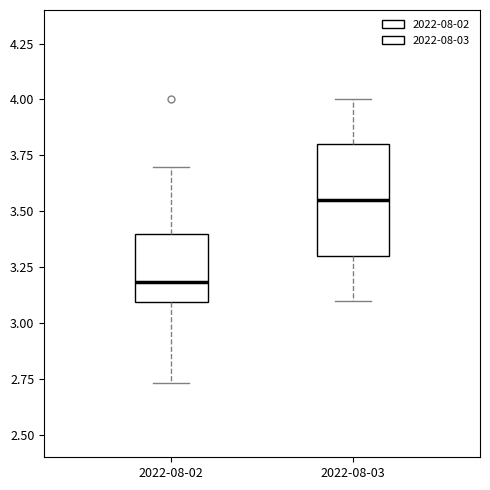

Where does the upper whisker of the box for 2022-08-03 end on the y-axis? The values are not printed on the chart, so give them approximately, as read against the axis.

4.00